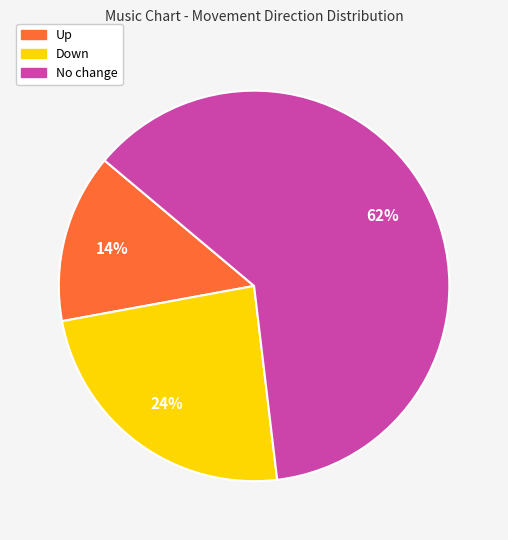

To the nearest percent, what is the average slice percentage?

33%